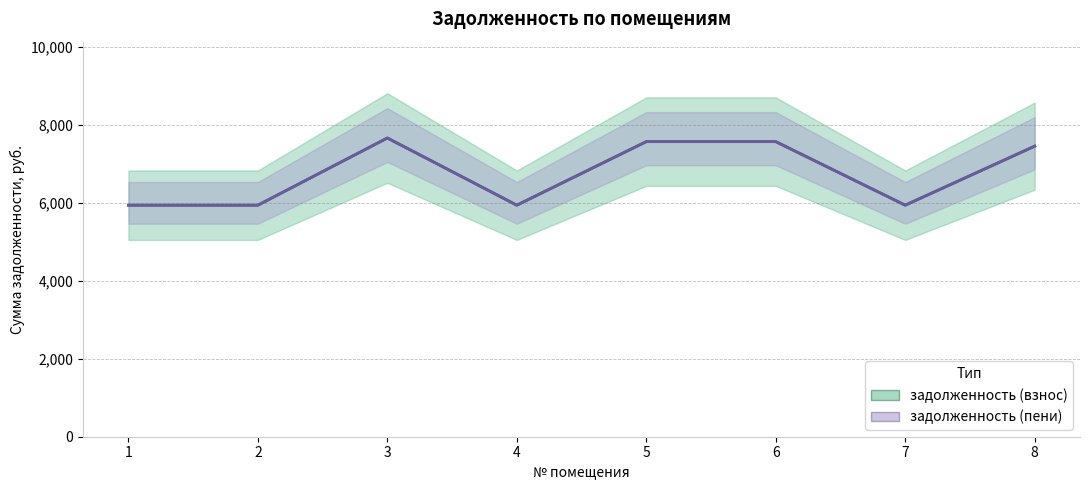

True or false: задолженность (пени) and задолженность (взнос) cross at least once.

False